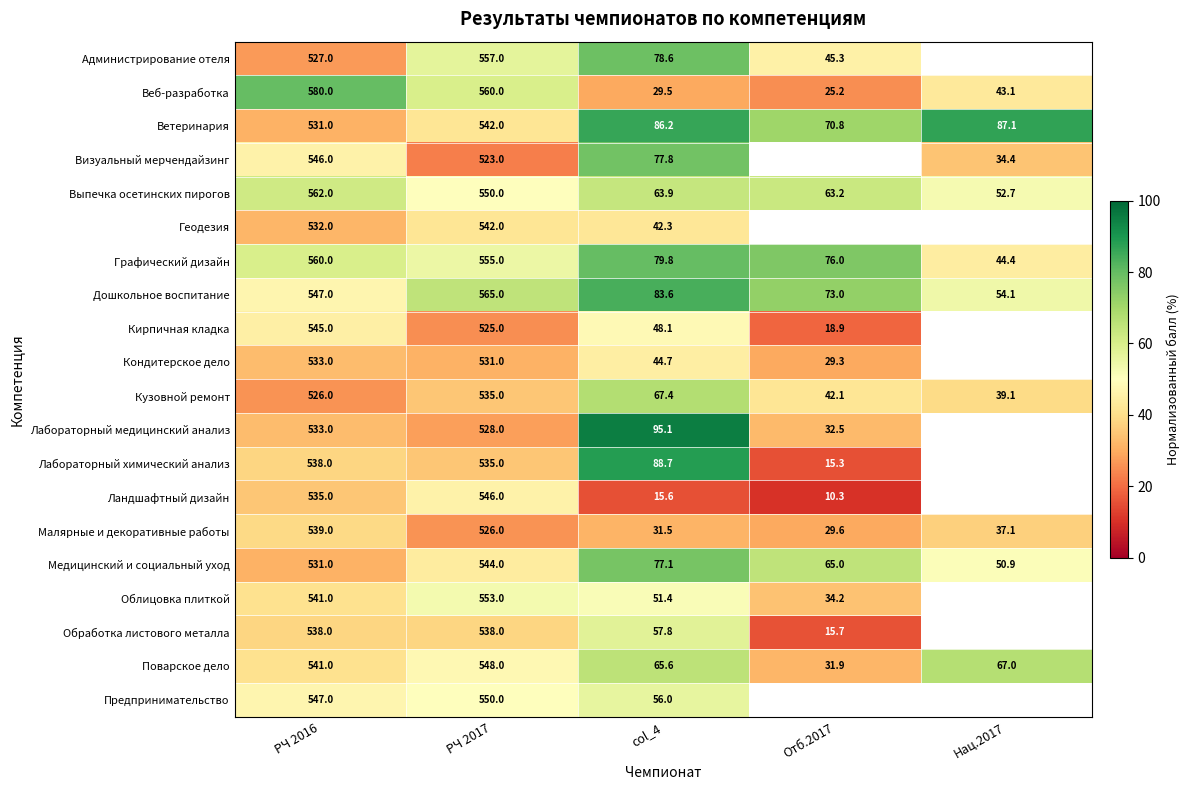

The value of Геодезия at РЧ 2016 is 16.1. True or false?

False